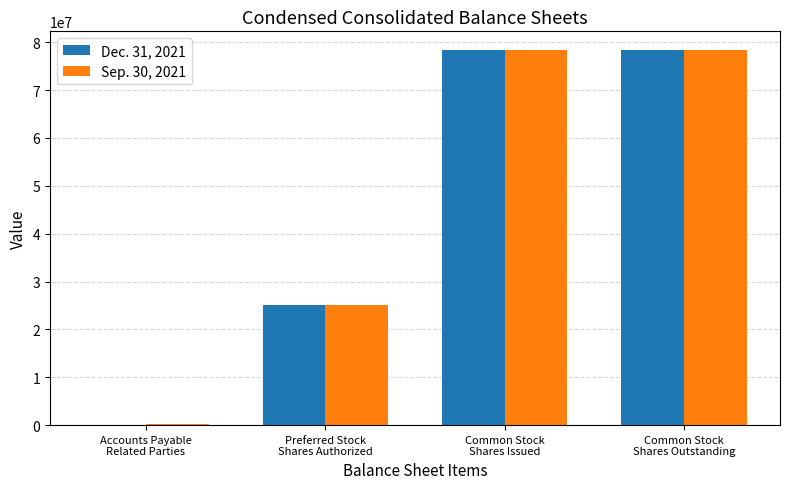

What is the maximum value shown in the chart?

78363567